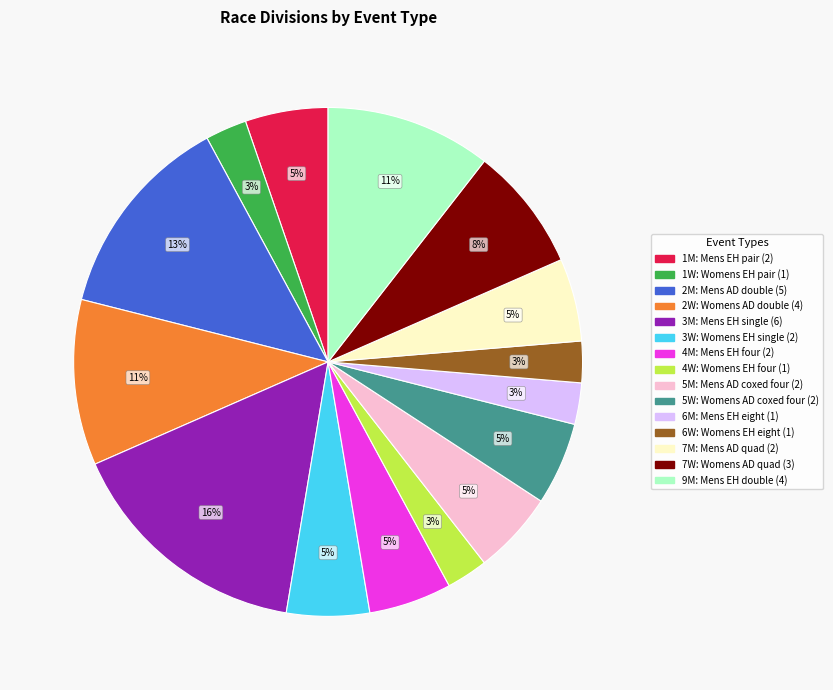

Count the number of slices in the pie.

15